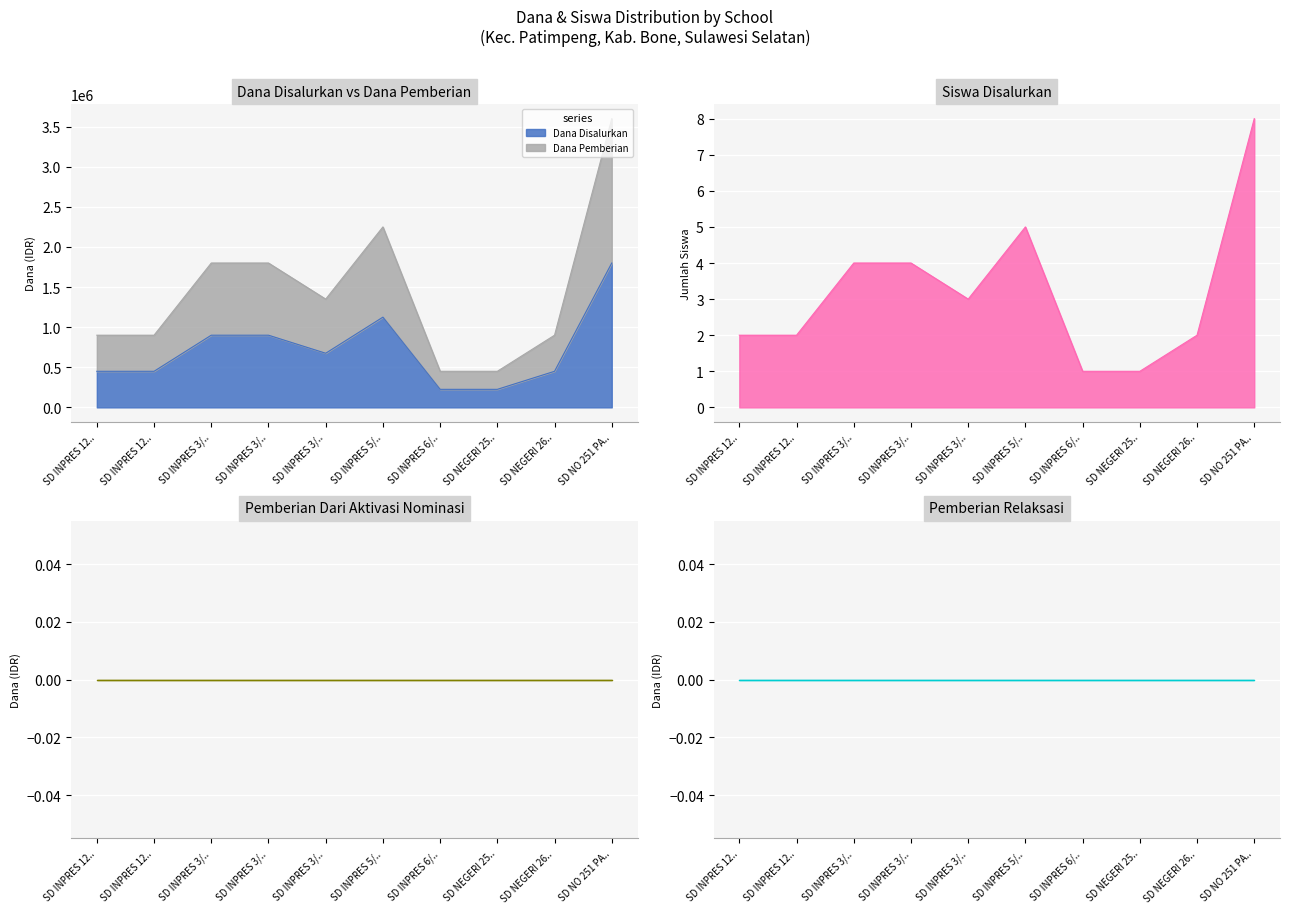

Where is the first local maximum for Siswa Disalurkan?

SD INPRES 5/..